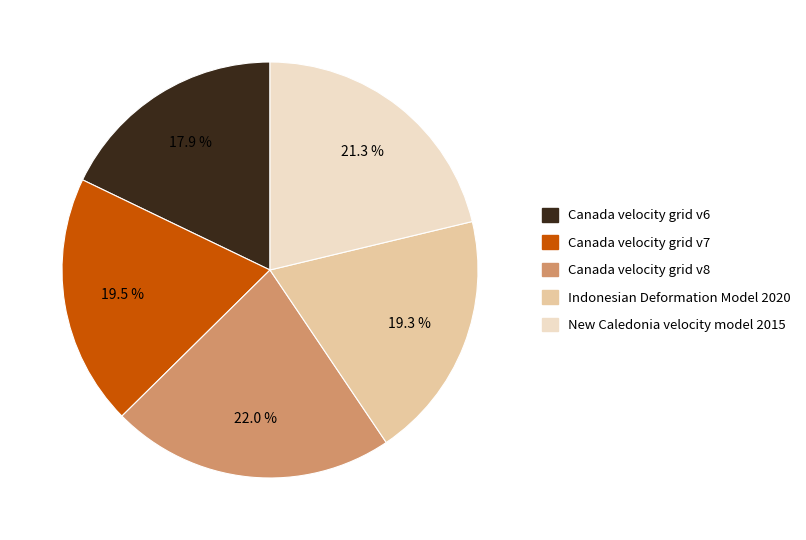

How many slices are in this pie chart?

5